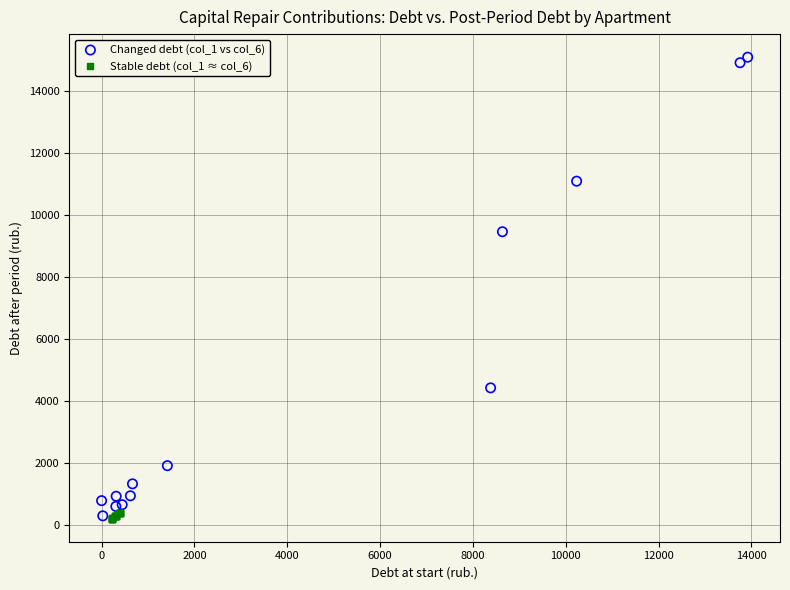

Which series has the widest spread of Y values?

Changed debt (col_1 vs col_6)